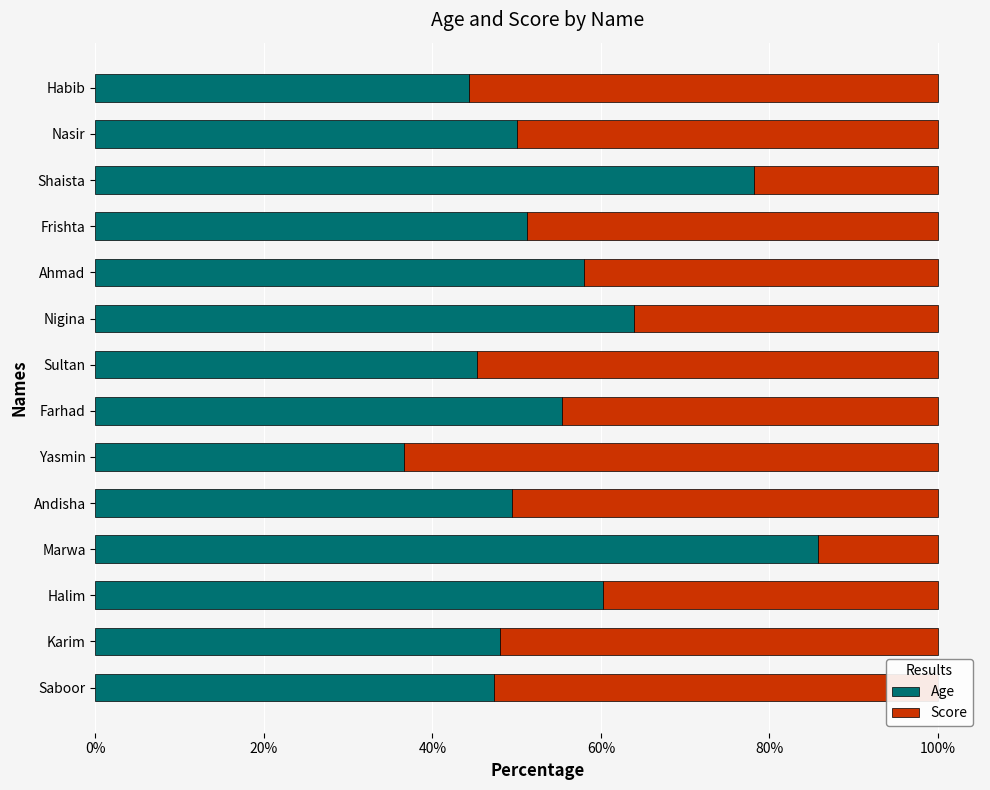

What is the total value across all series at Nasir?

100.0